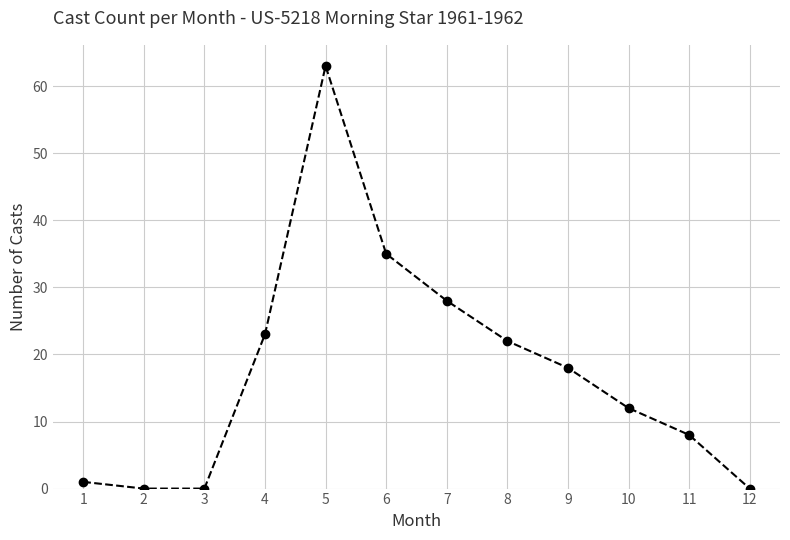

What is the difference between the second highest and second lowest values?

35